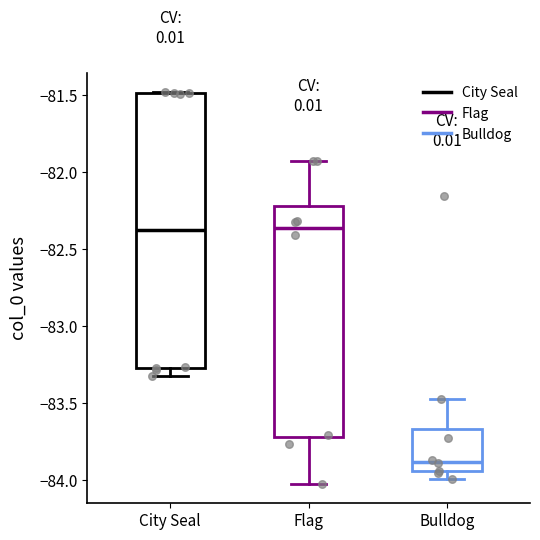

Reading left to right, transcribe this box plot: for each box, give where its median line is, the range the box spans, and where its two whiskers end, as read against the y-axis. The values are not printed on the chart, so give them approximately, as read against the axis.

City Seal: median -82.40, box -83.25 to -81.50, whiskers -83.30 to -81.50
Flag: median -82.35, box -83.70 to -82.20, whiskers -84.00 to -81.95
Bulldog: median -83.90, box -83.95 to -83.65, whiskers -84.00 to -83.45